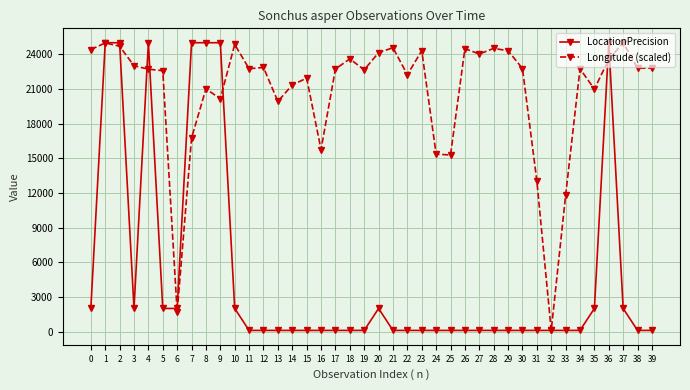

At which label does Longitude (scaled) reach its minimum?

32